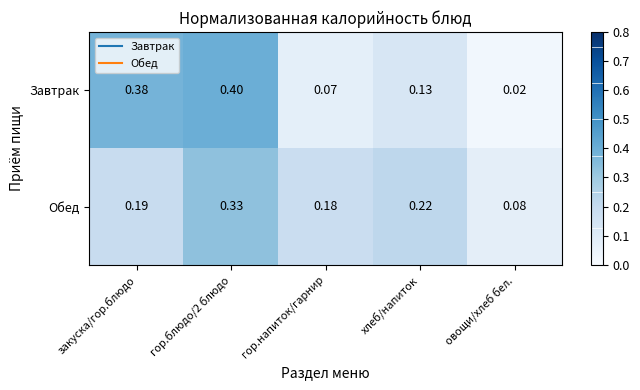

Between гор.напиток/гарнир and овощи/хлеб бел., which series saw the biggest shift?

Обед